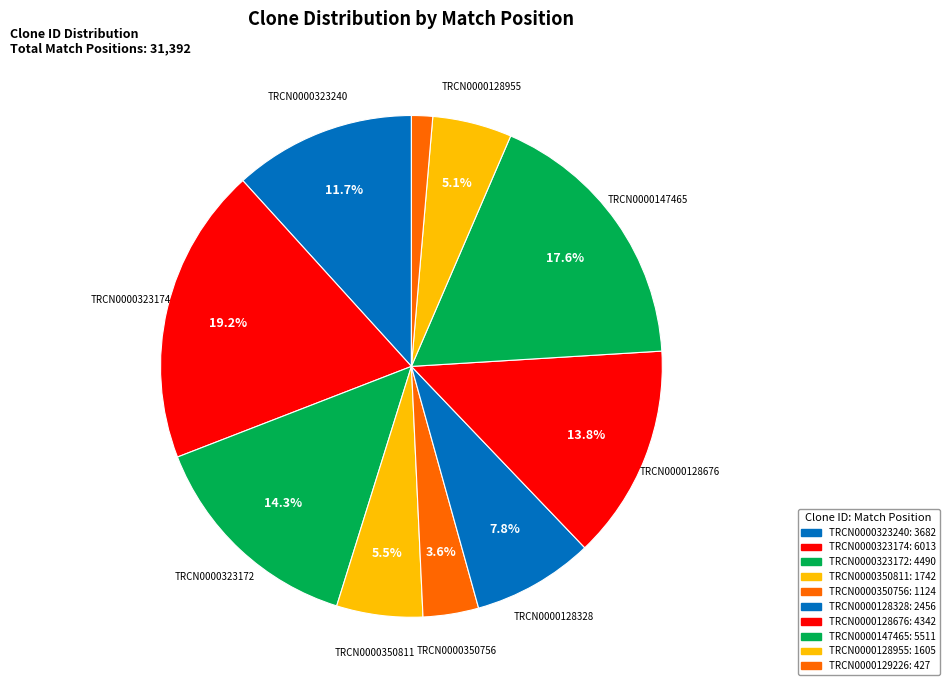

How many segments does this pie chart have?

10